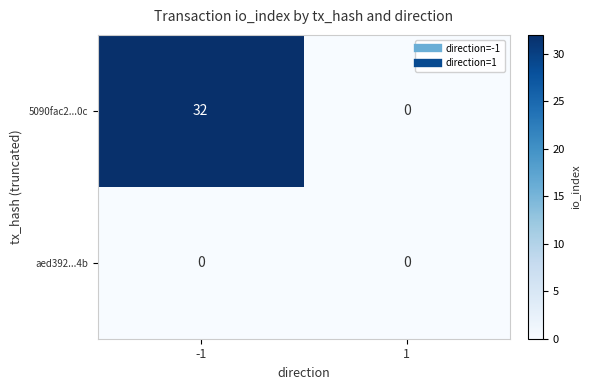

What value does the 5090fac2...0c series have at -1, to the nearest 5?

30